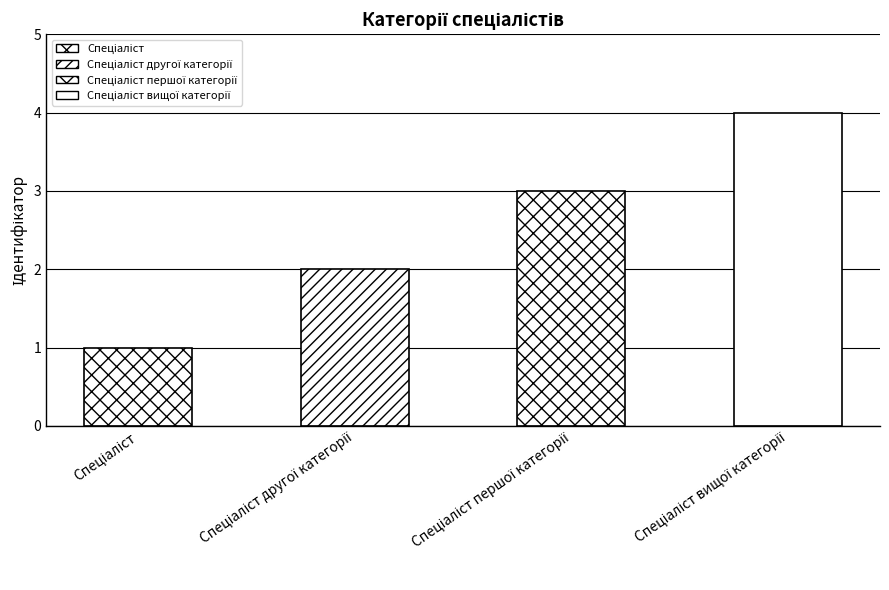

List the labels in order of value, largest first.

Спеціаліст вищої категорії, Спеціаліст першої категорії, Спеціаліст другої категорії, Спеціаліст